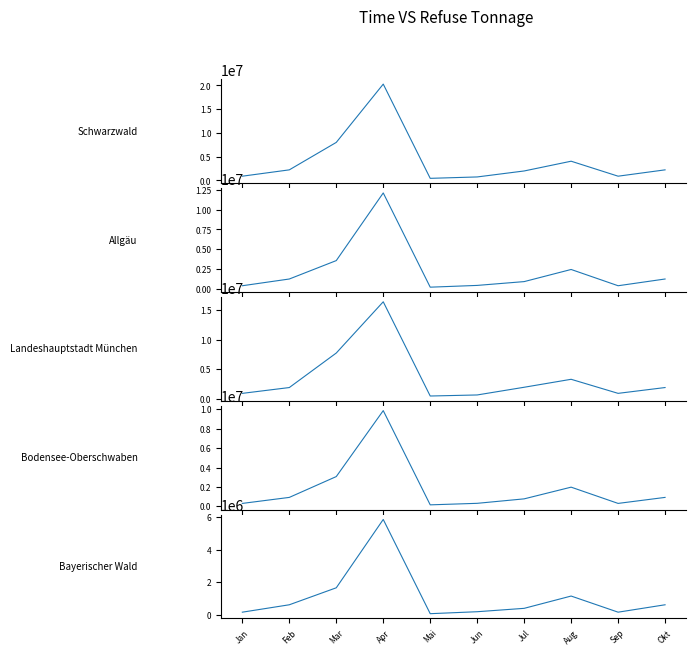

What is the value of the Landeshauptstadt München point at the 8th from the left?

3279816